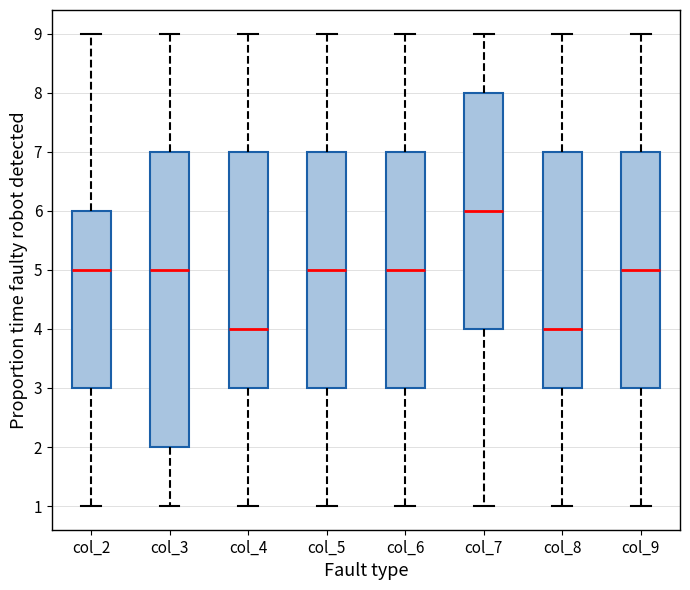

Comparing the boxes themselves (not the whiskers), which one is the tallest?

col_3